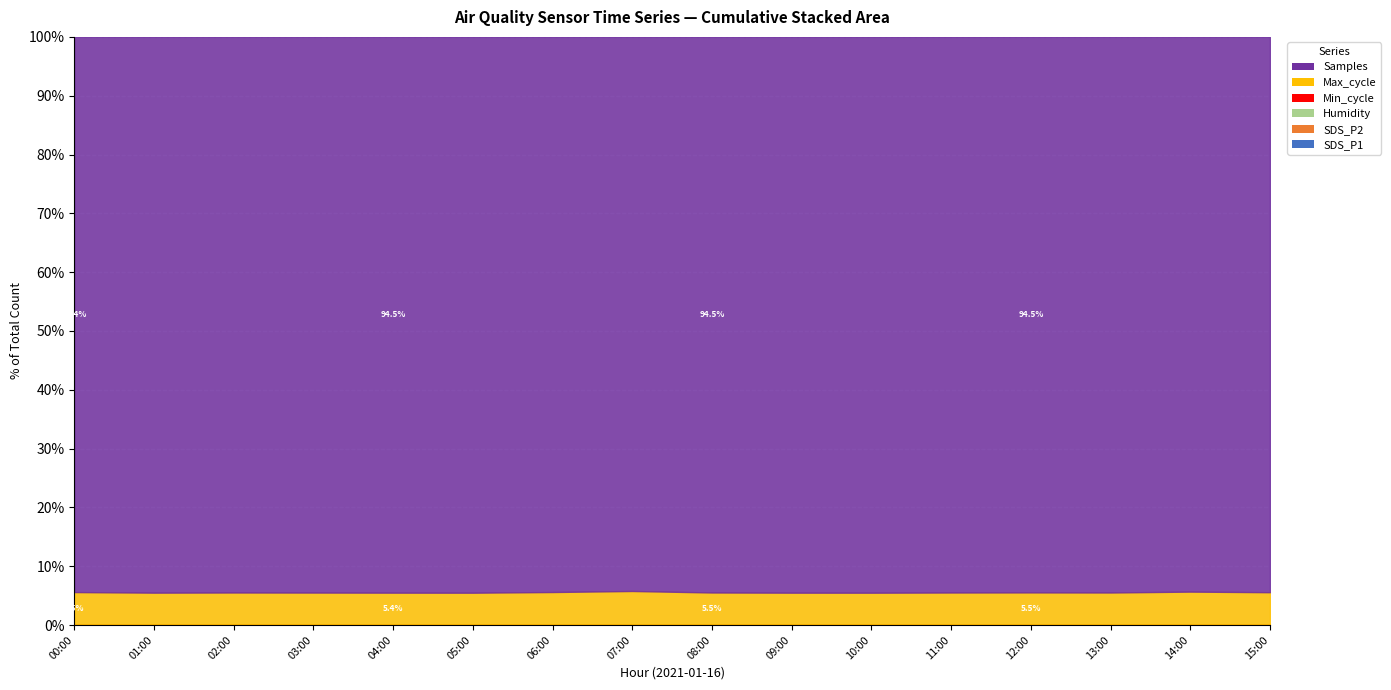

How many interior local peaks does the SDS_P2 series have?

5